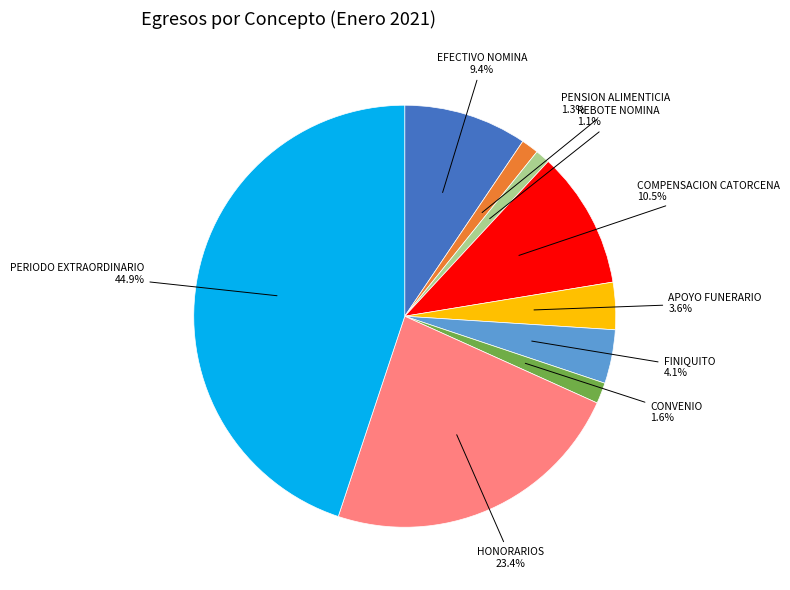

Does any single category account for the majority?

No